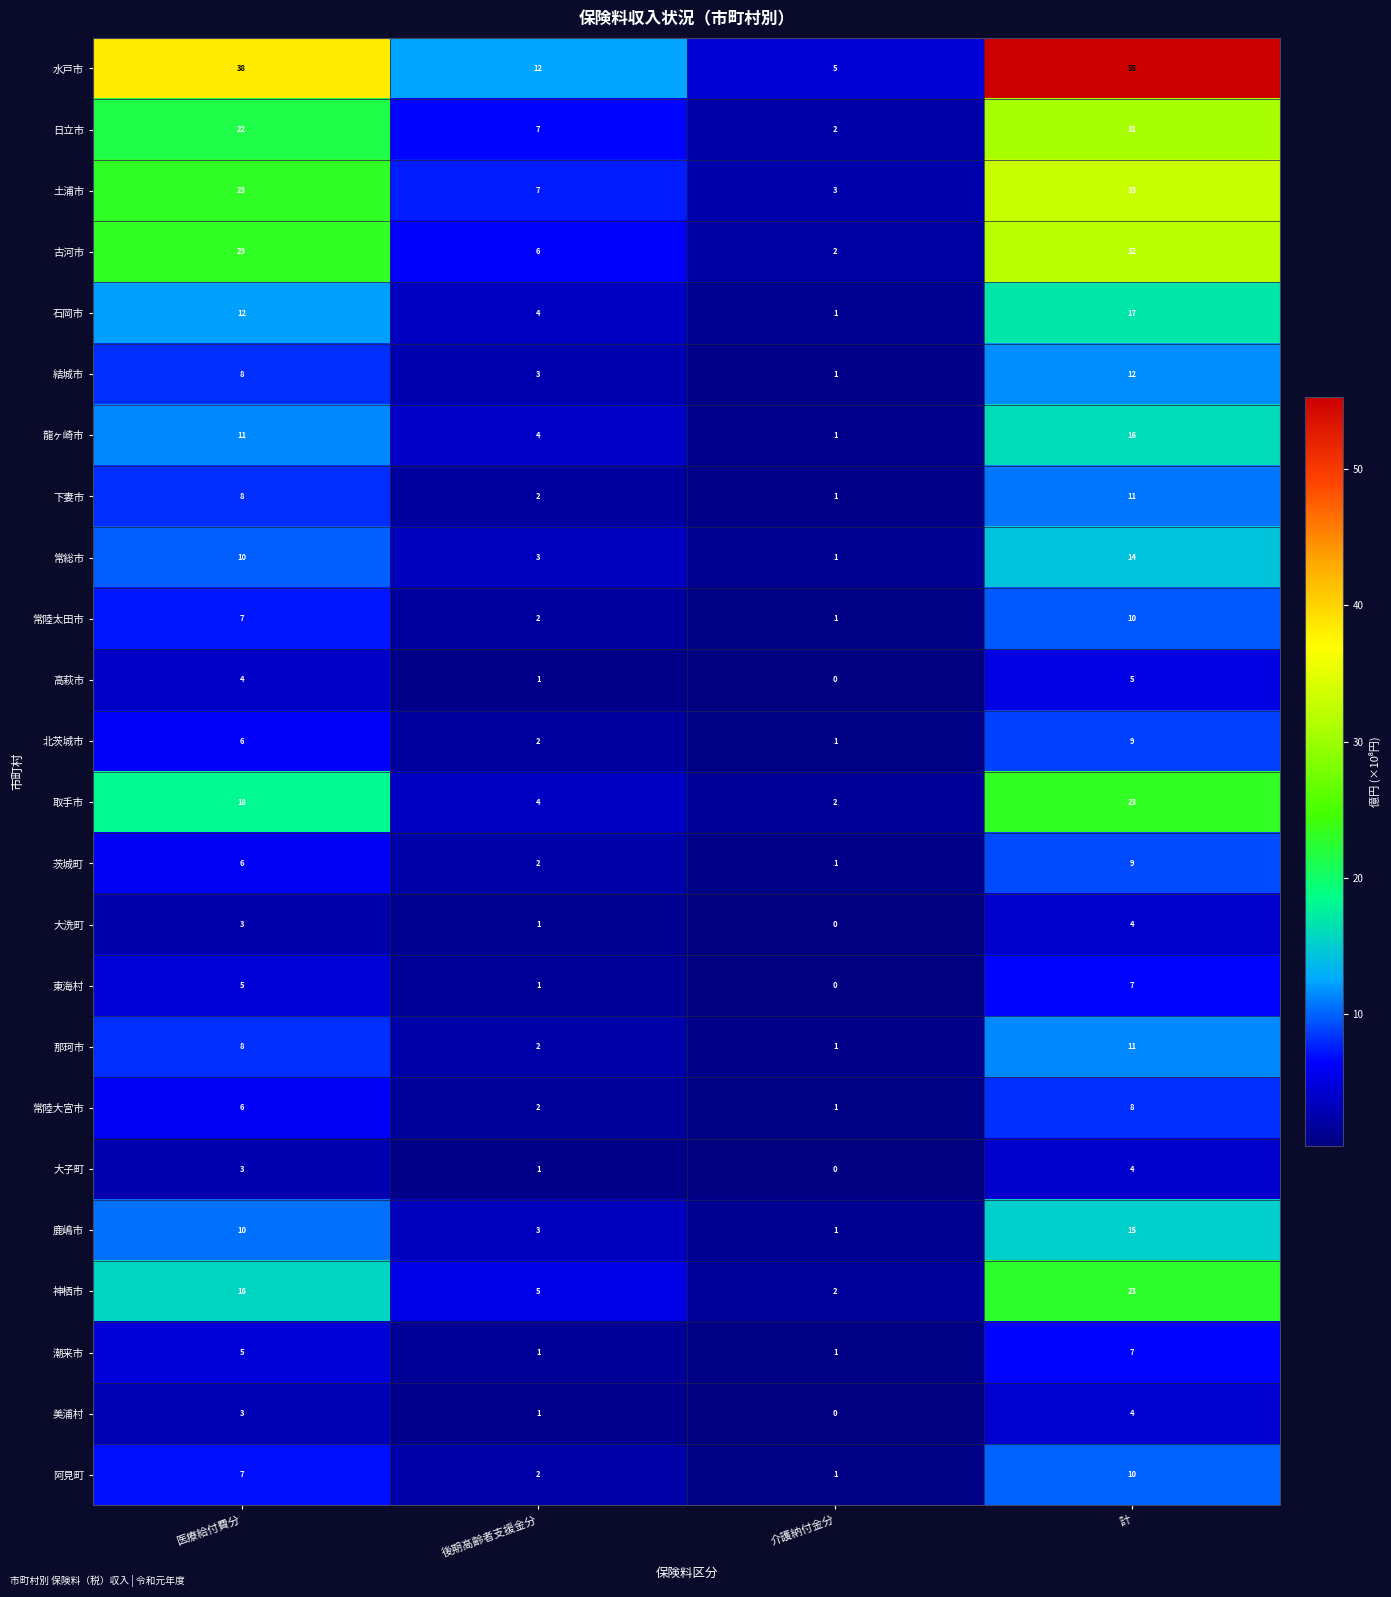

What is the minimum value shown in the chart?

0